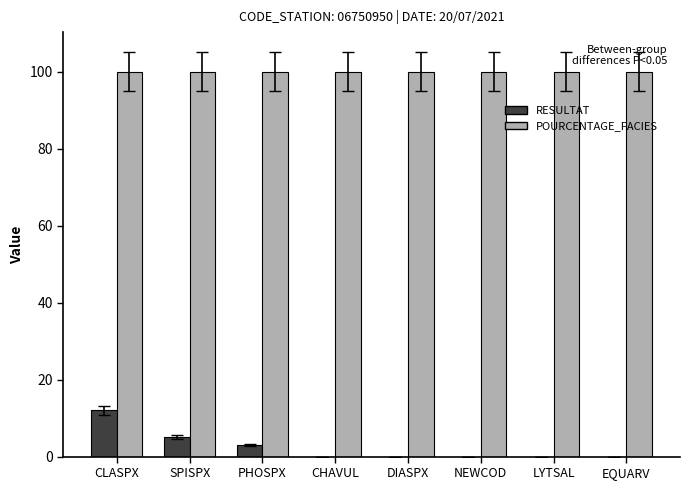

What is the average value of the POURCENTAGE_FACIES series?

100.0